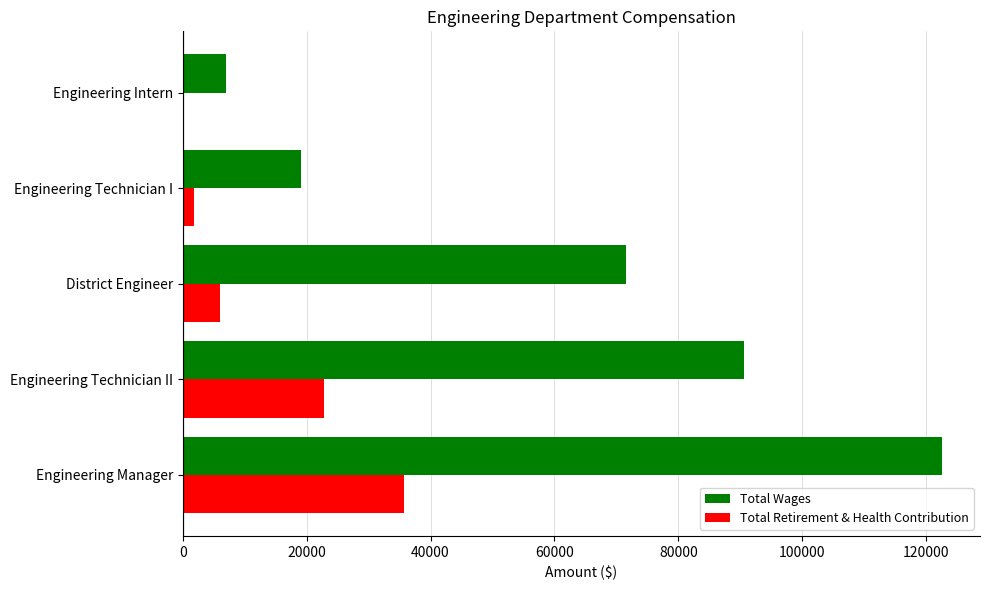

How many values in Total Retirement & Health Contribution are above zero?

4